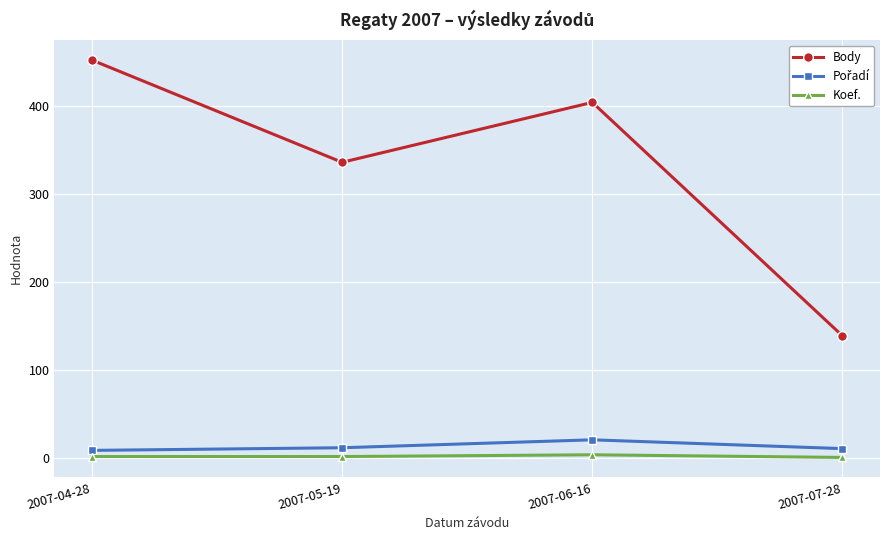

What position from the left is 2007-07-28?

4